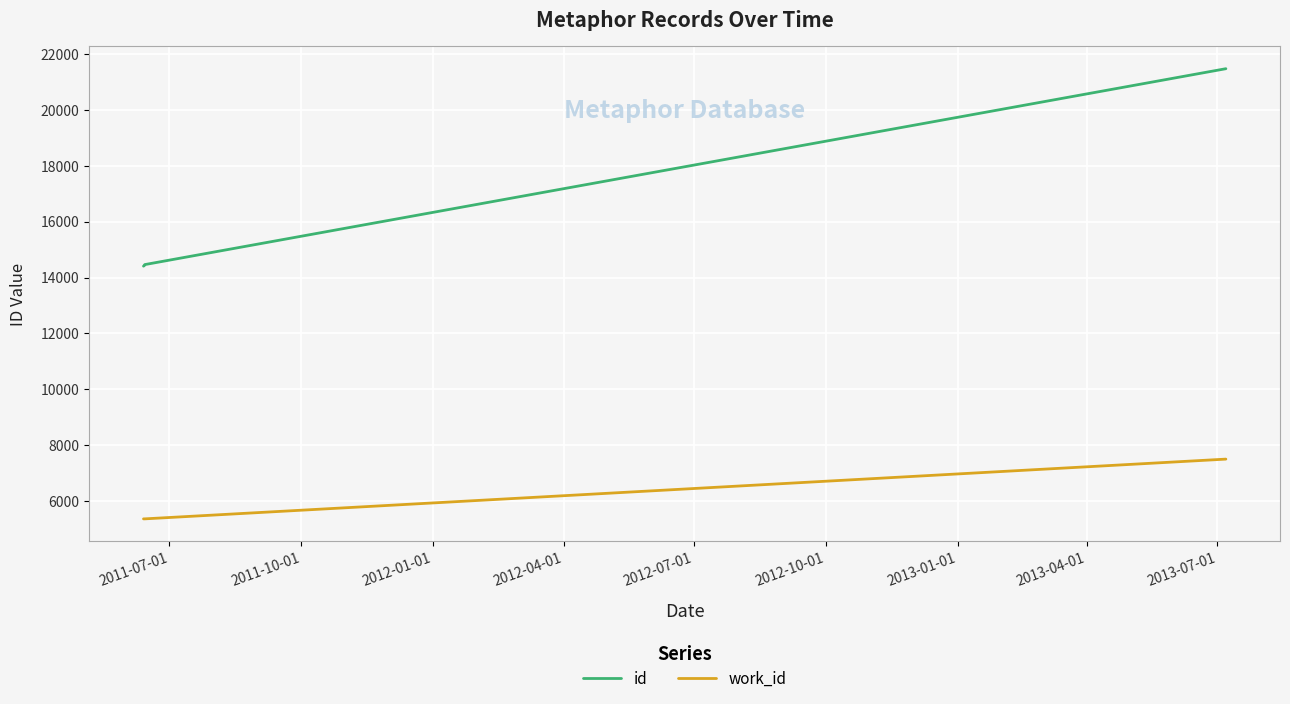

True or false: id and work_id intersect in this chart.

False